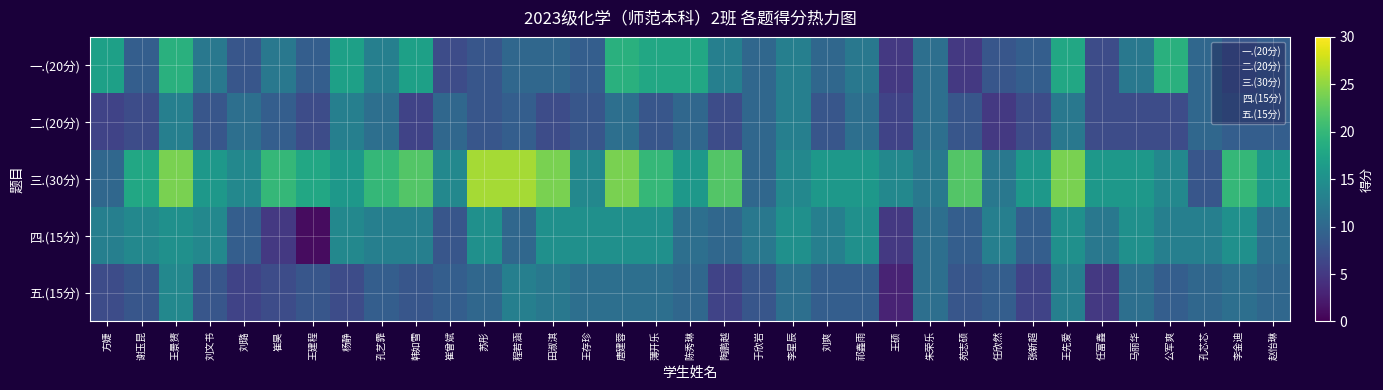

Reading right to left, transcribe all the data shown in this chart.

一.(20分): 赵怡琳=9	李金迪=8	孔芯芯=10	公军爽=19	马丽华=12	任富鑫=7	王先爱=18	张新超=9	任欣然=8	苑志硕=5	朱荣乐=11	王硕=5	祁鑫雨=12	刘爽=10	李星辰=13	于欣岩=10	陶鹏越=13	陈秀琳=18	薄开乐=18	唐建蓉=19	王存珍=9	田淑淇=10	程若涵=10	苏彤=8	崔曾斌=7	韩如雪=17	孔艺霏=13	杨静=17	王建程=9	崔昊=12	刘璐=8	刘文书=12	王景赟=19	谢玉昆=9	方婕=17
二.(20分): 赵怡琳=9	李金迪=9	孔芯芯=10	公军爽=7	马丽华=7	任富鑫=7	王先爱=12	张新超=7	任欣然=5	苑志硕=8	朱荣乐=11	王硕=6	祁鑫雨=11	刘爽=8	李星辰=13	于欣岩=10	陶鹏越=7	陈秀琳=10	薄开乐=8	唐建蓉=11	王存珍=8	田淑淇=7	程若涵=9	苏彤=8	崔曾斌=10	韩如雪=6	孔艺霏=11	杨静=13	王建程=7	崔昊=9	刘璐=11	刘文书=8	王景赟=13	谢玉昆=7	方婕=6
三.(30分): 赵怡琳=16	李金迪=20	孔芯芯=8	公军爽=14	马丽华=16	任富鑫=16	王先爱=24	张新超=16	任欣然=12	苑志硕=22	朱荣乐=12	王硕=14	祁鑫雨=16	刘爽=16	李星辰=14	于欣岩=10	陶鹏越=22	陈秀琳=16	薄开乐=20	唐建蓉=24	王存珍=14	田淑淇=24	程若涵=26	苏彤=26	崔曾斌=14	韩如雪=22	孔艺霏=20	杨静=16	王建程=18	崔昊=20	刘璐=14	刘文书=16	王景赟=24	谢玉昆=18	方婕=10
四.(15分): 赵怡琳=11	李金迪=15	孔芯芯=13	公军爽=13	马丽华=15	任富鑫=12	王先爱=15	张新超=9	任欣然=13	苑志硕=9	朱荣乐=11	王硕=5	祁鑫雨=15	刘爽=13	李星辰=15	于欣岩=12	陶鹏越=10	陈秀琳=11	薄开乐=15	唐建蓉=15	王存珍=15	田淑淇=15	程若涵=10	苏彤=15	崔曾斌=8	韩如雪=13	孔艺霏=13	杨静=14	王建程=1	崔昊=5	刘璐=9	刘文书=14	王景赟=15	谢玉昆=14	方婕=13
五.(15分): 赵怡琳=10	李金迪=11	孔芯芯=10	公军爽=9	马丽华=11	任富鑫=5	王先爱=13	张新超=6	任欣然=9	苑志硕=8	朱荣乐=11	王硕=3	祁鑫雨=9	刘爽=9	李星辰=11	于欣岩=8	陶鹏越=6	陈秀琳=10	薄开乐=11	唐建蓉=11	王存珍=11	田淑淇=12	程若涵=13	苏彤=10	崔曾斌=9	韩如雪=8	孔艺霏=9	杨静=7	王建程=8	崔昊=7	刘璐=6	刘文书=8	王景赟=14	谢玉昆=8	方婕=7